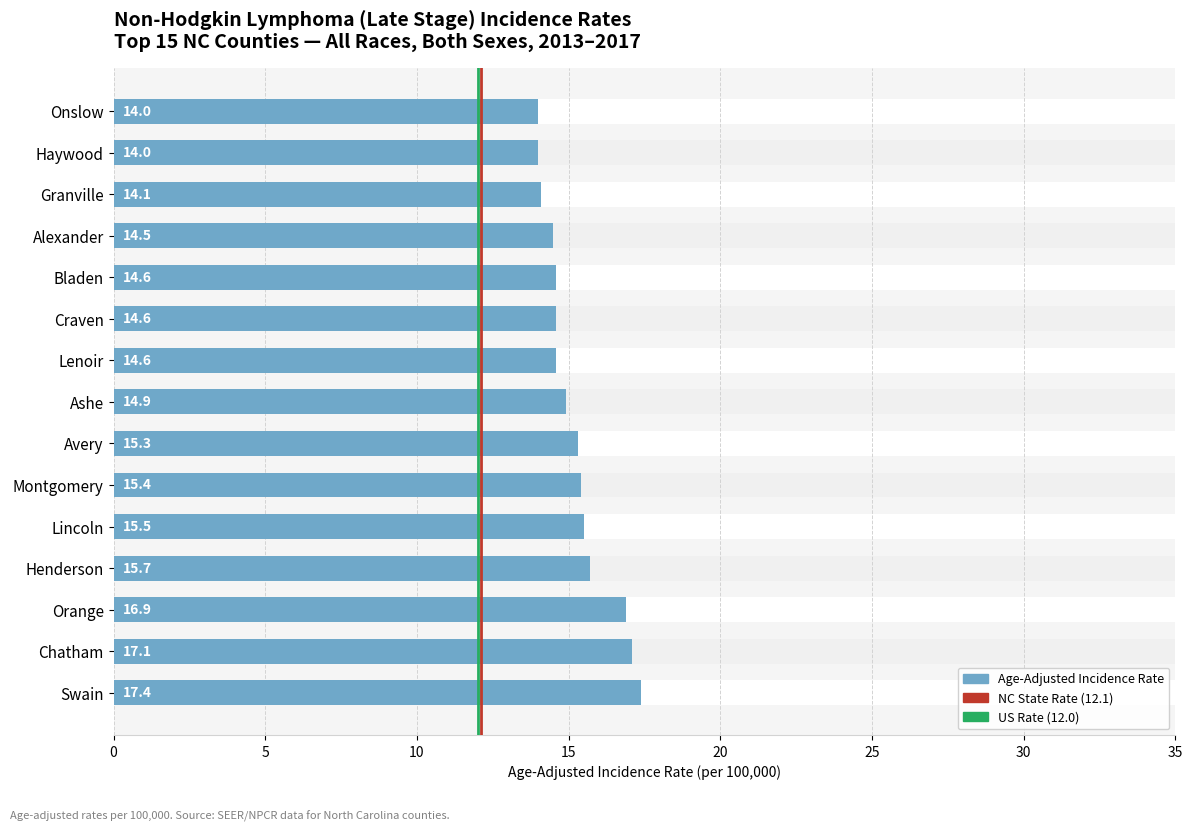

Reading left to right, extract all data points from this chart.

Swain=17.4	Chatham=17.1	Orange=16.9	Henderson=15.7	Lincoln=15.5	Montgomery=15.4	Avery=15.3	Ashe=14.9	Lenoir=14.6	Craven=14.6	Bladen=14.6	Alexander=14.5	Granville=14.1	Haywood=14.0	Onslow=14.0